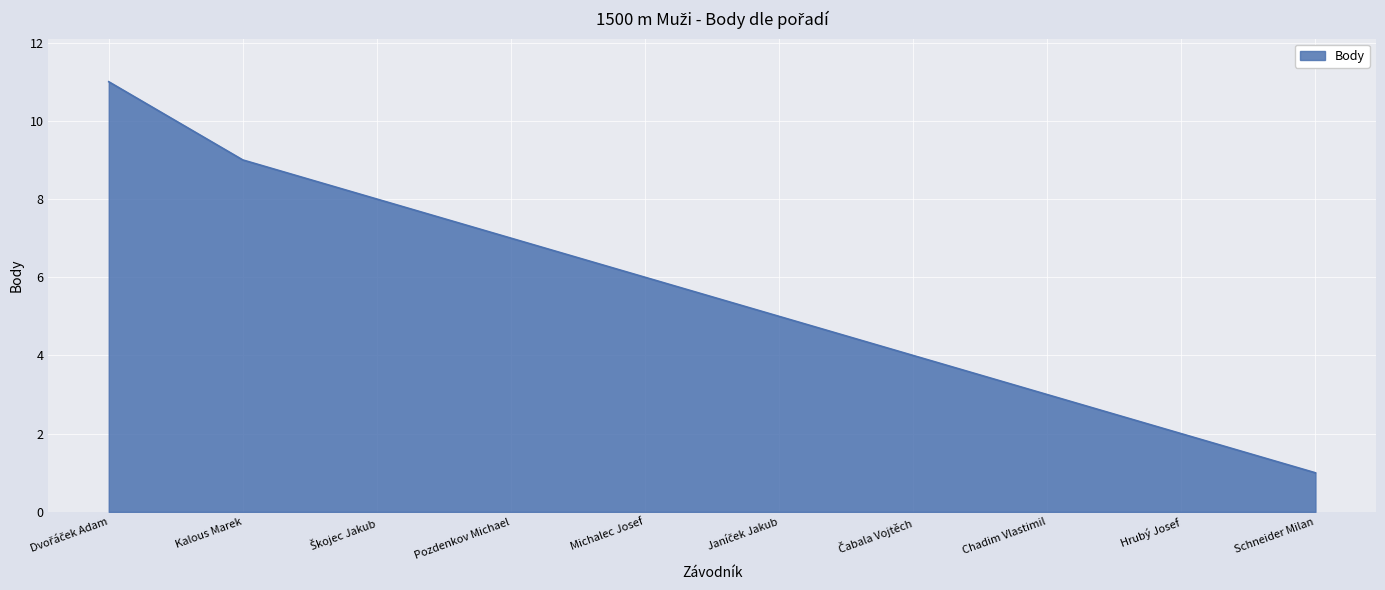

What is the difference between the maximum and minimum values?

10